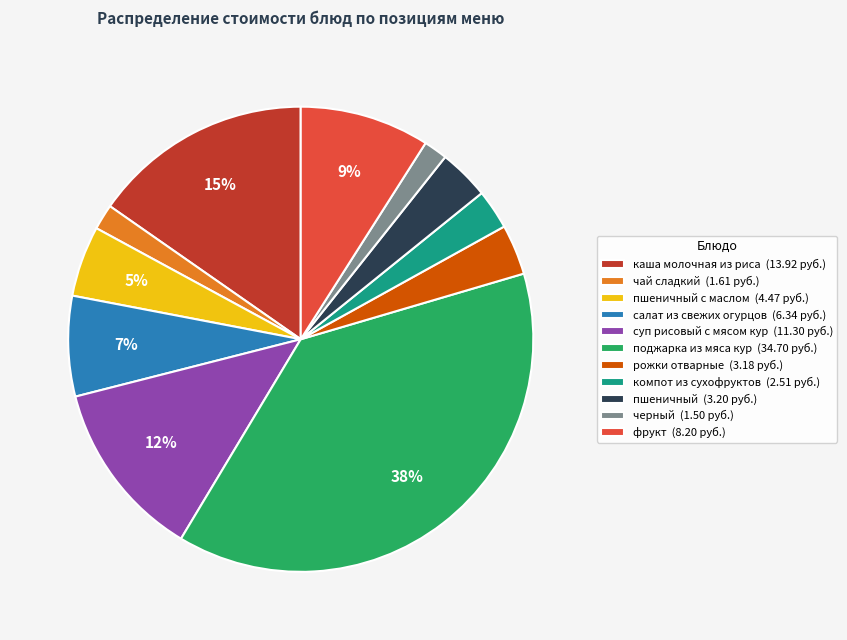

Count the number of slices in the pie.

11